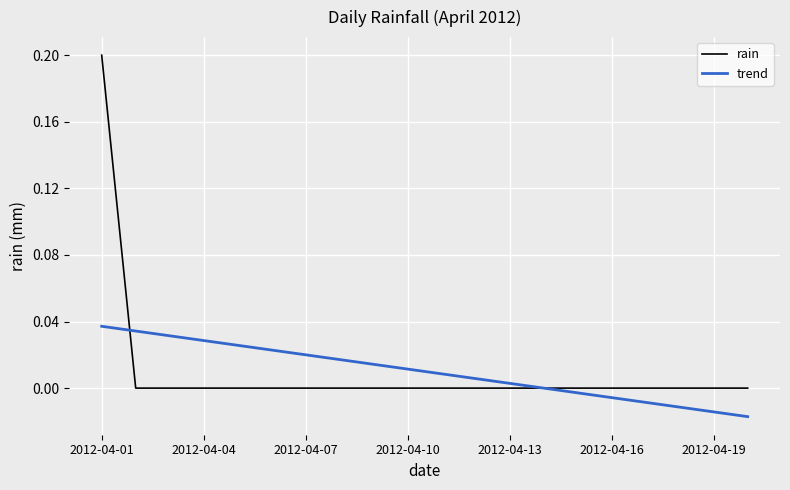

What is the difference between the maximum and minimum values in the trend series?

0.1